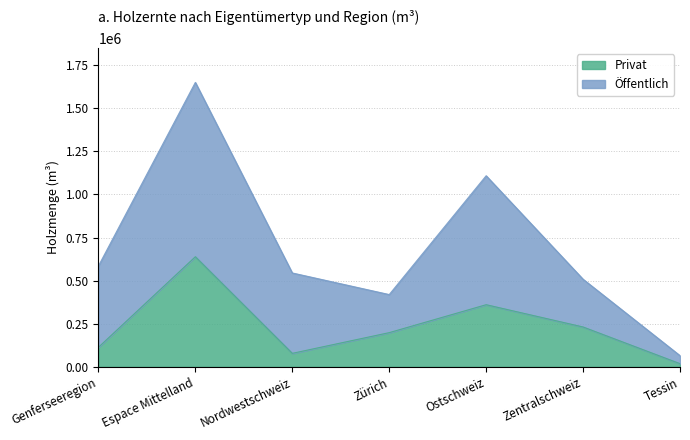

The value at Tessin is 18228. True or false?

True